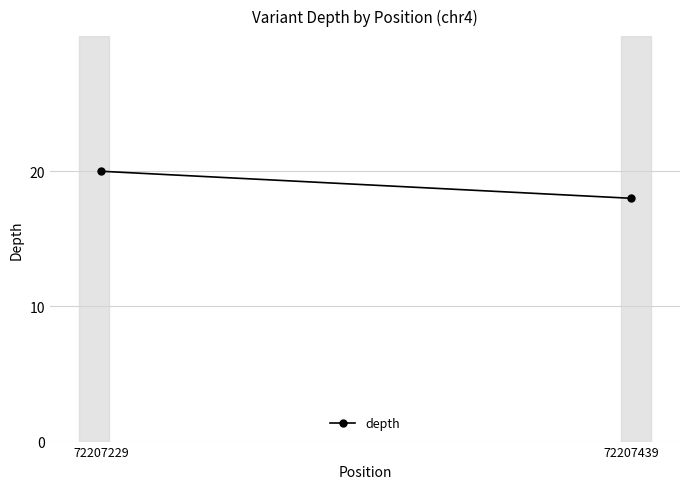

At which label is the value closest to 19?

72207229